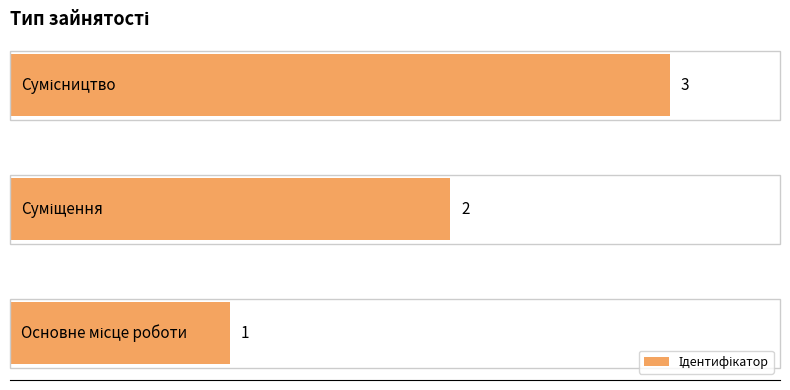

What is the sum of all values?

6